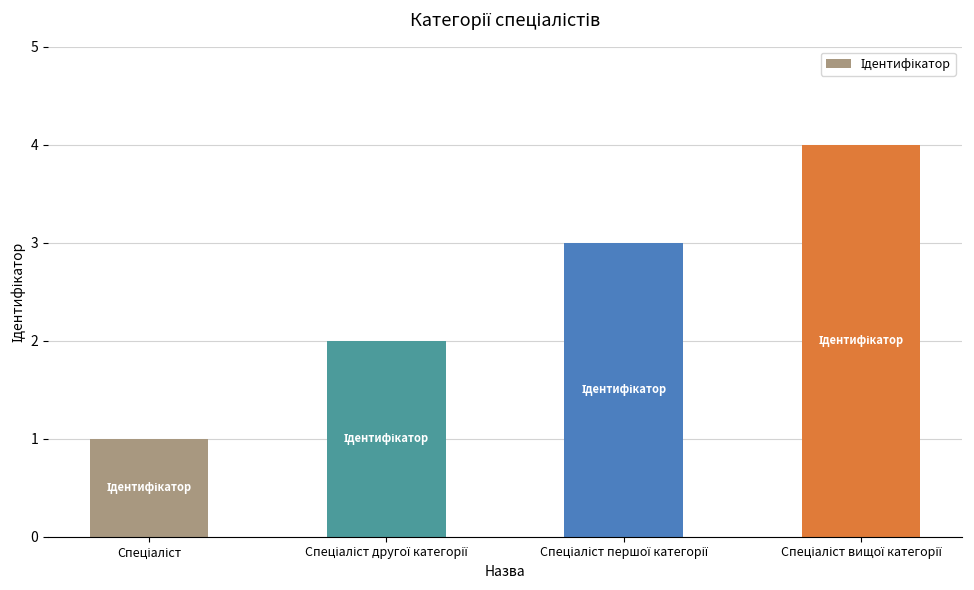

How many values are between 2 and 4?

3